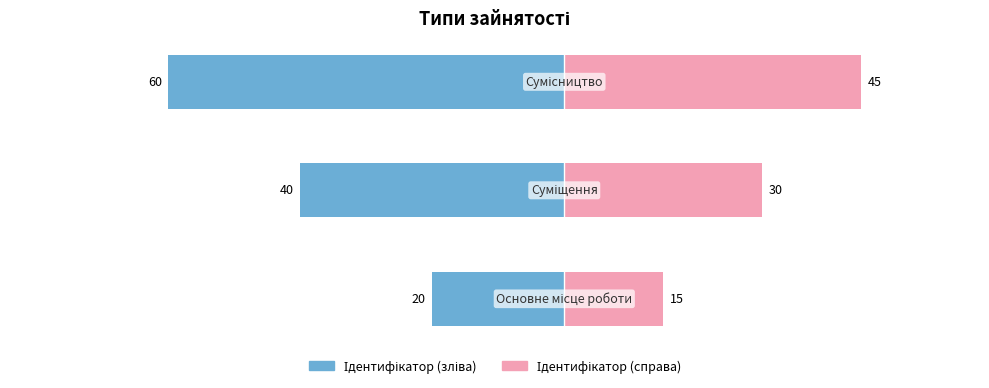

How many bars are there in each group?

2